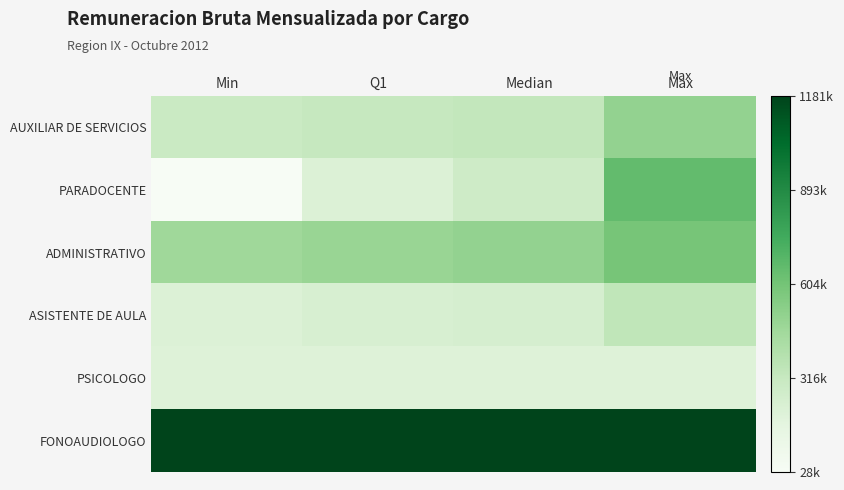

What is the total value across all series at Max?

3479276.0